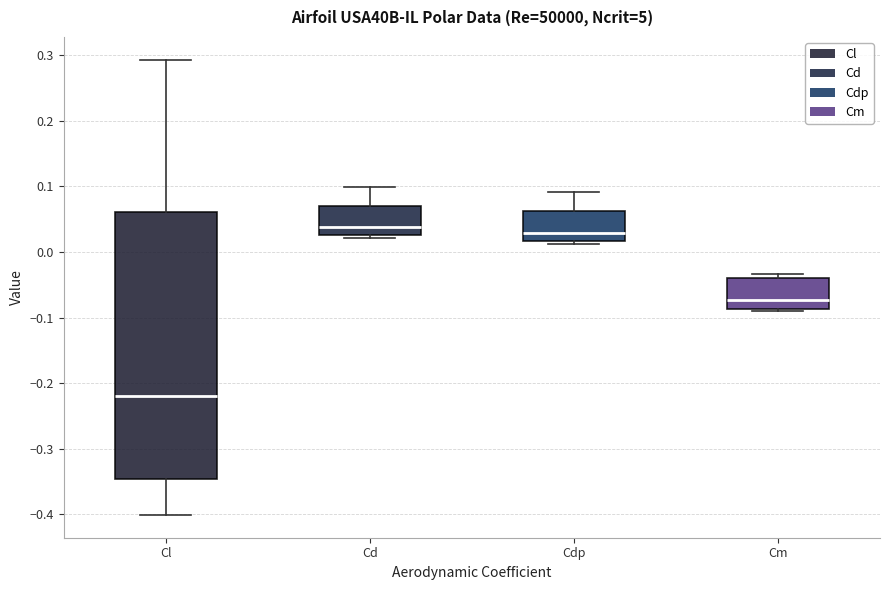

Where is the upper edge of the box for Cl on the y-axis? The values are not printed on the chart, so give them approximately, as read against the axis.

0.06